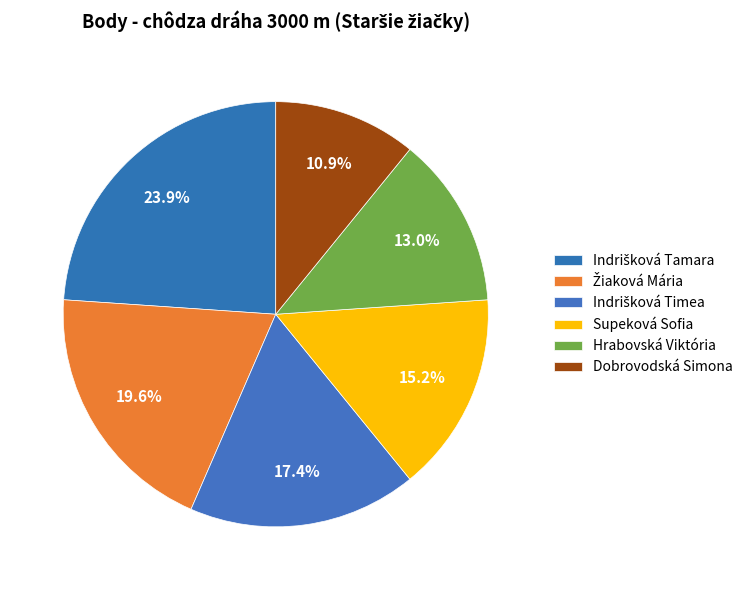

To the nearest percent, what percentage of the pie is Indrišková Tamara?

24%